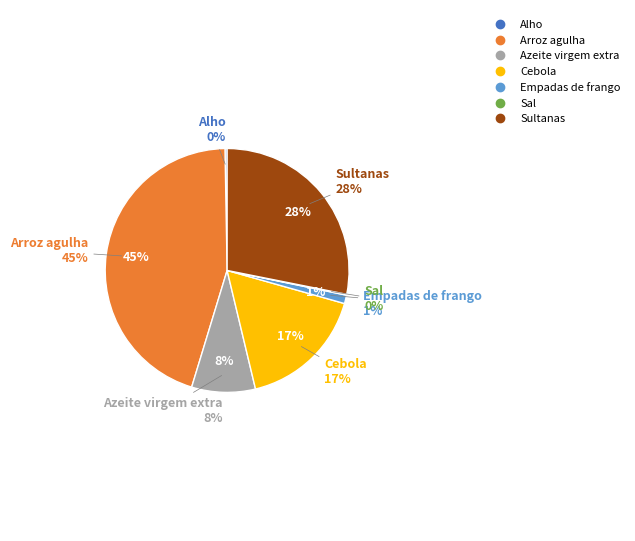

Does any single category account for the majority?

No